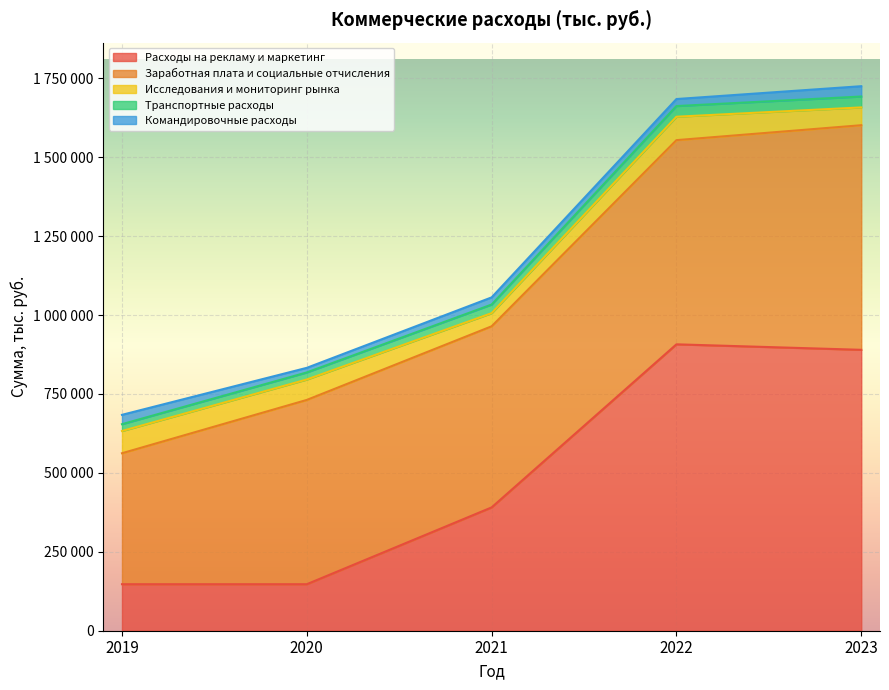

Which series changed the most between 2020 and 2023?

Расходы на рекламу и маркетинг